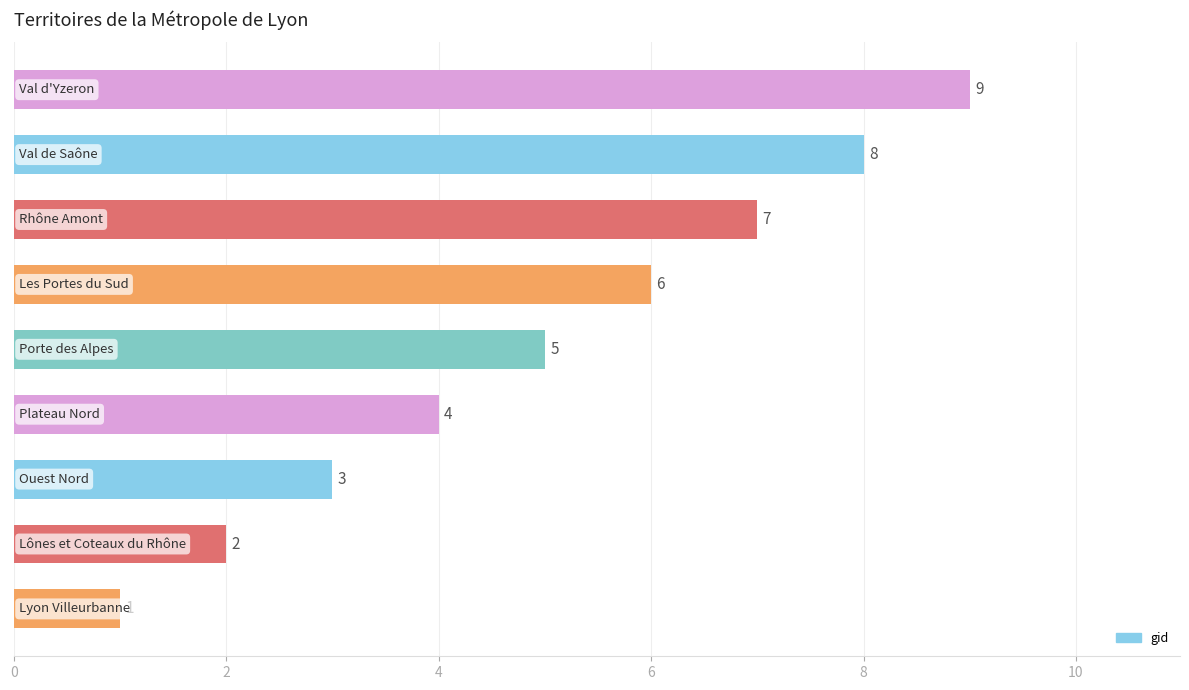

What is the average value?

5